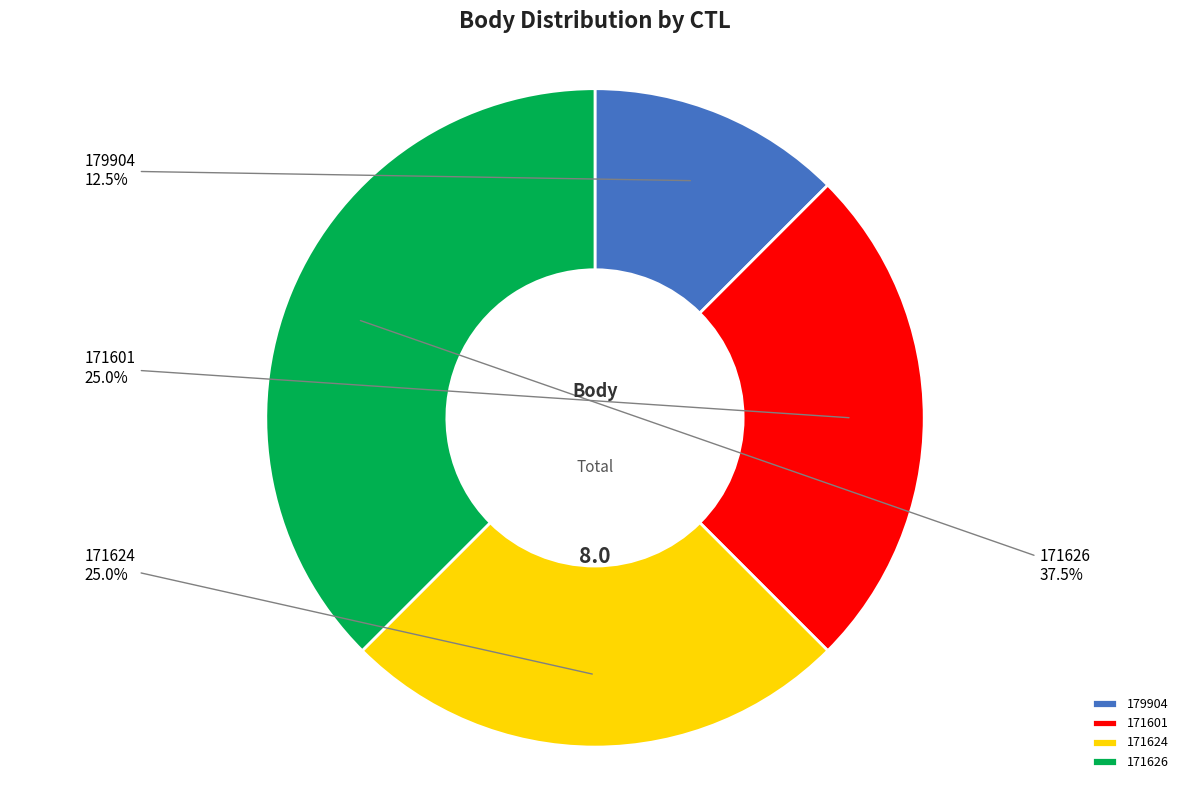

Which category has the smallest portion of the pie?

179904